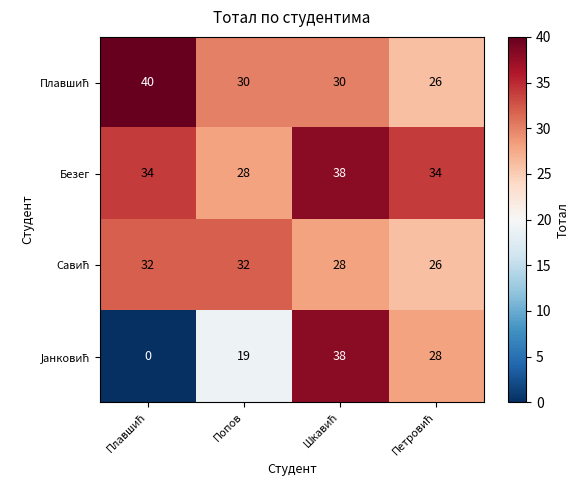

The Безег series shows 28 at Попов. True or false?

True